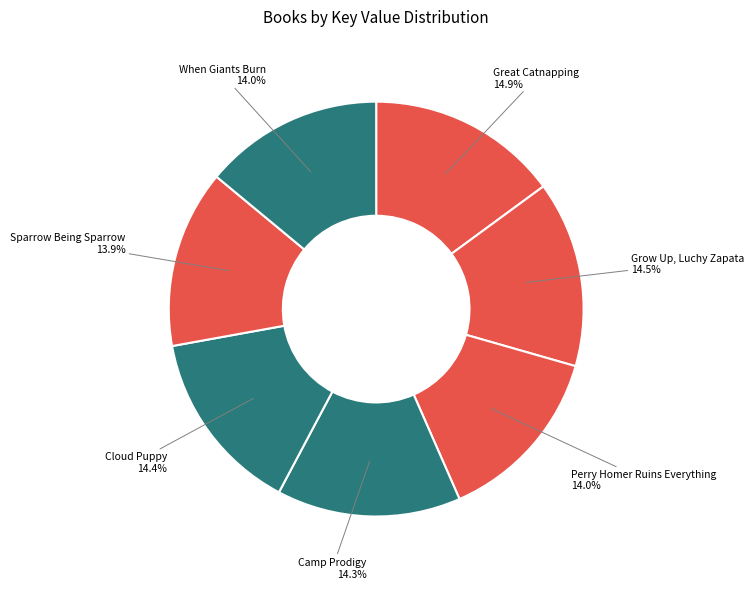

Does Sparrow Being Sparrow represent more than half of the total?

No